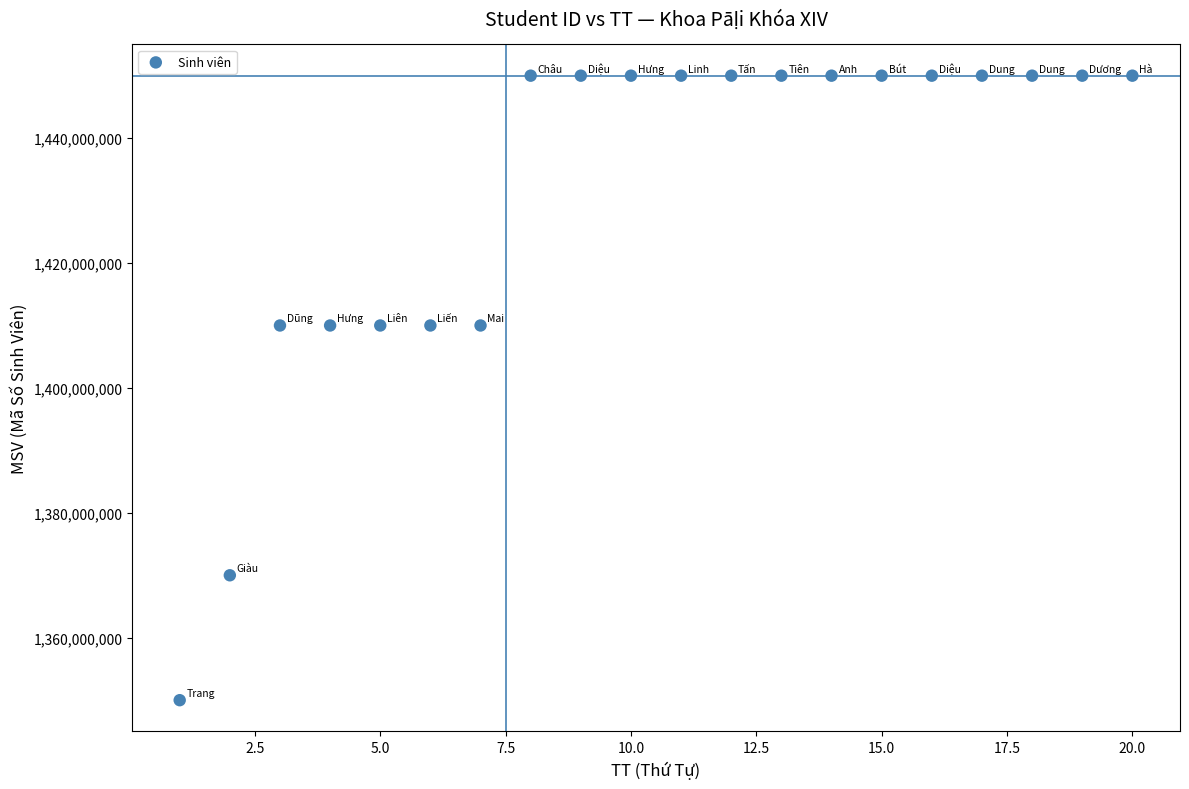

What is the range of Y values (max minus min)?

99999967